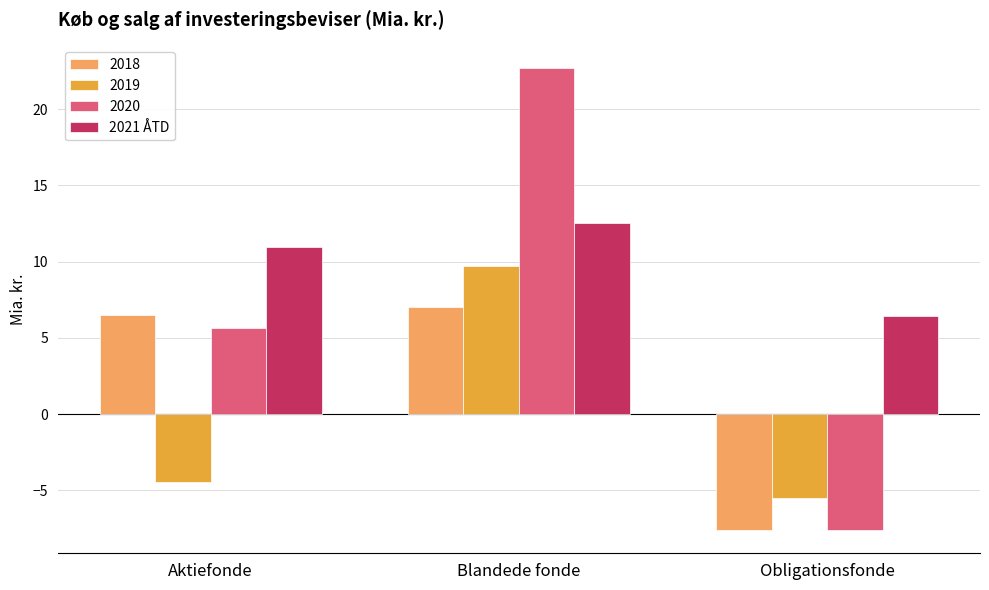

What is the label of the 2nd bar from the left?

Blandede fonde